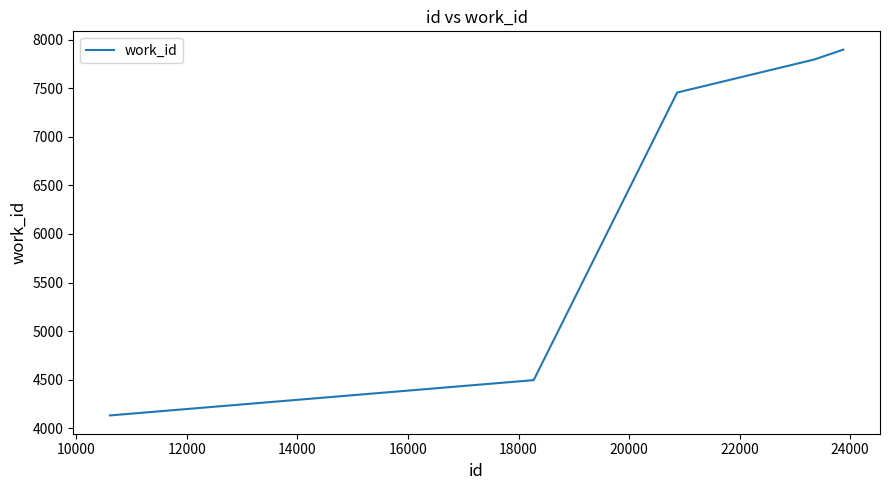

What is the greatest value displayed?

7898